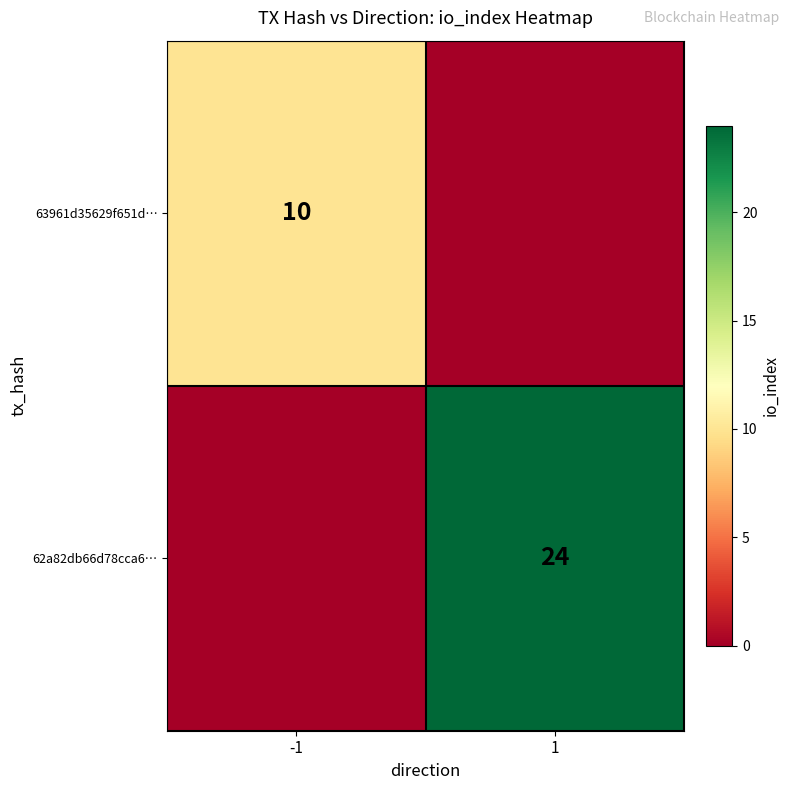

True or false: 62a82db66d78cca6… has a value of 24 at 1.

True